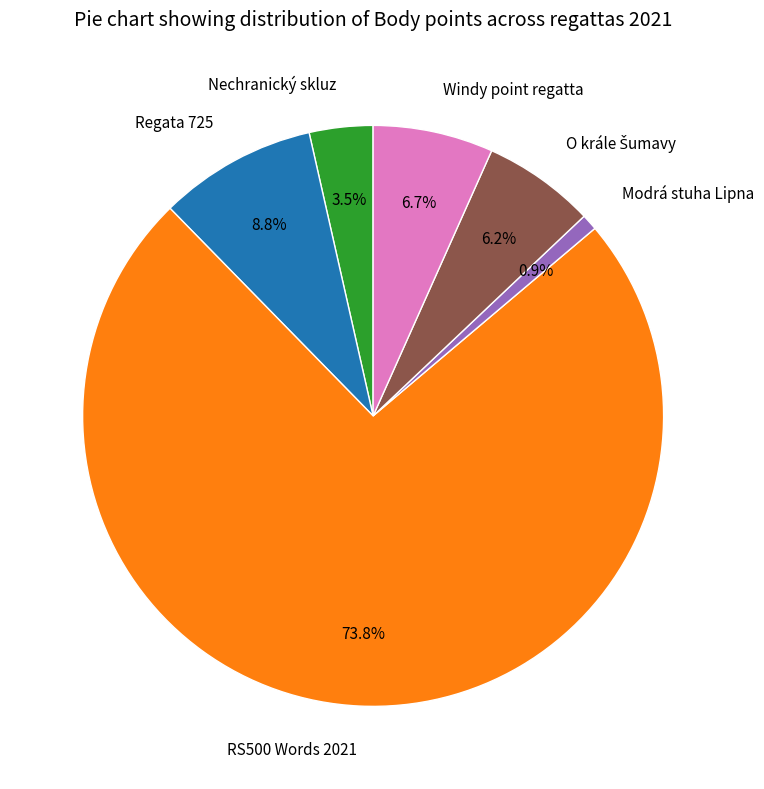

Which slice is the smallest?

Modrá stuha Lipna